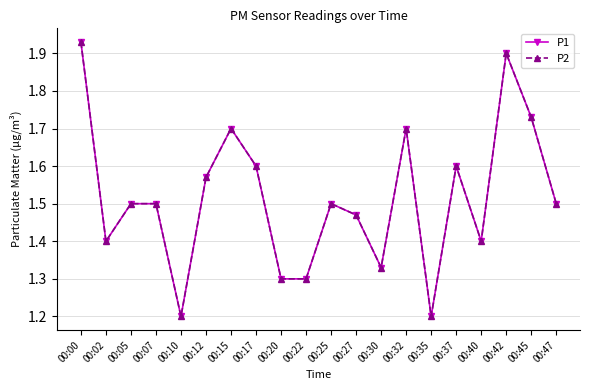

At which label is P2 closest to 1?

00:10